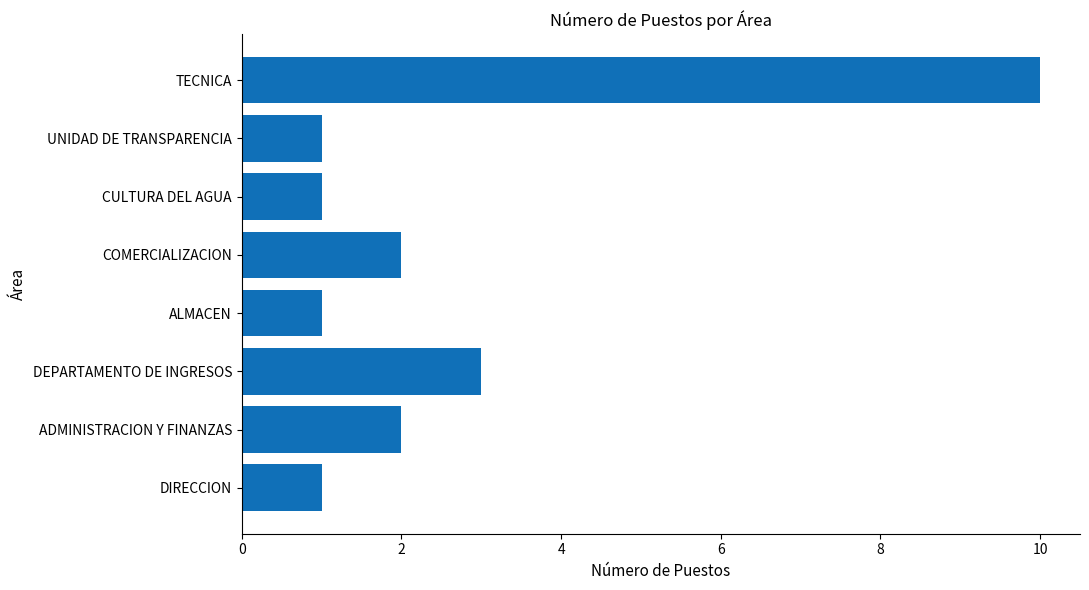

What is the maximum value shown in the chart?

10